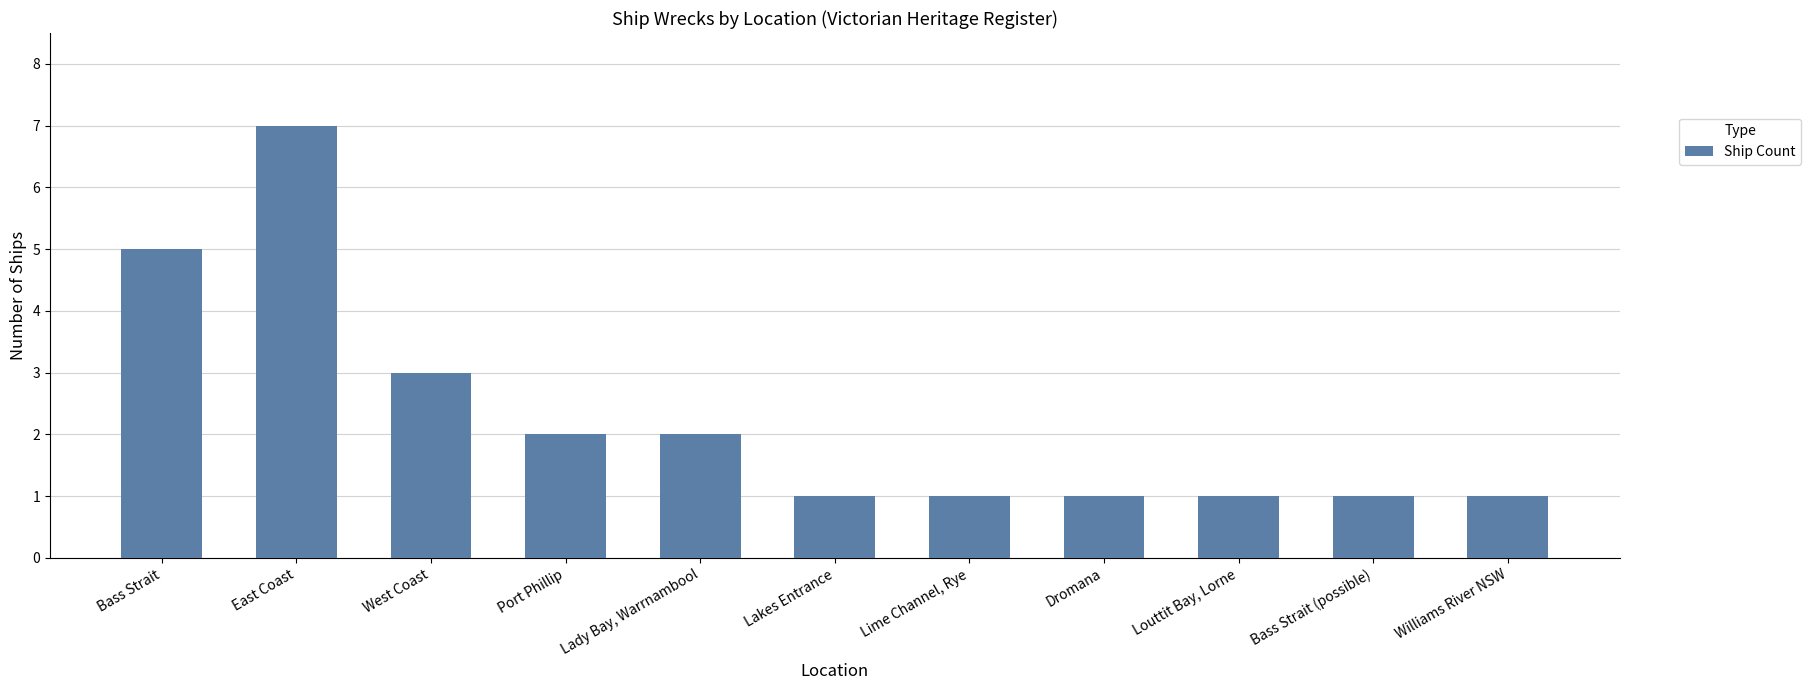

Is it true that the value at West Coast is 4?

False